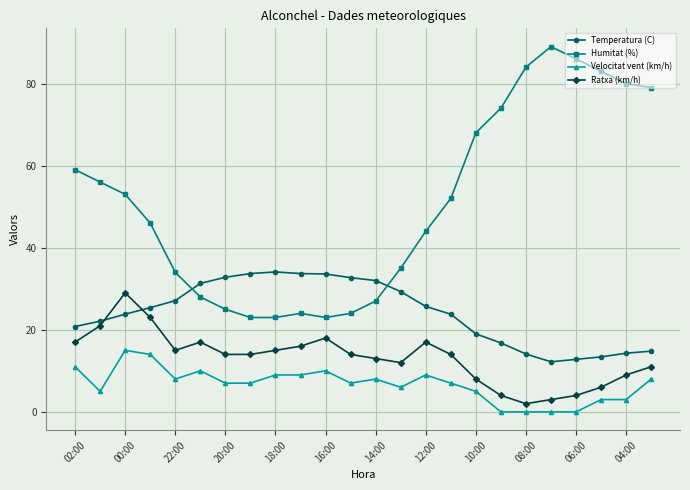

Which series has the widest spread of values?

Humitat (%)